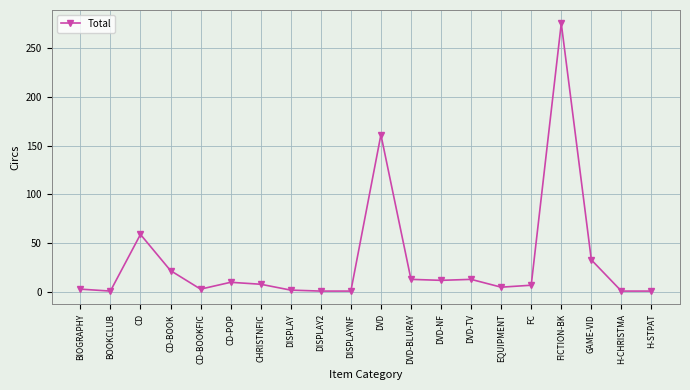

What is the label of the 7th point from the right?

DVD-TV